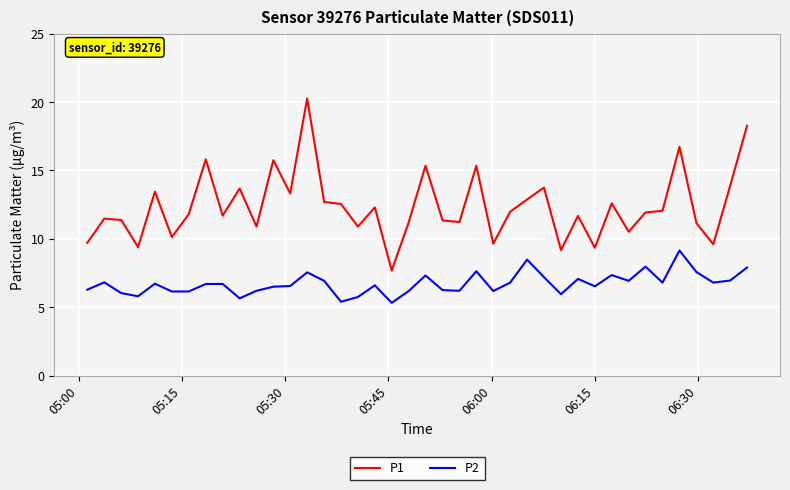

What is the minimum value shown in the chart?

5.3